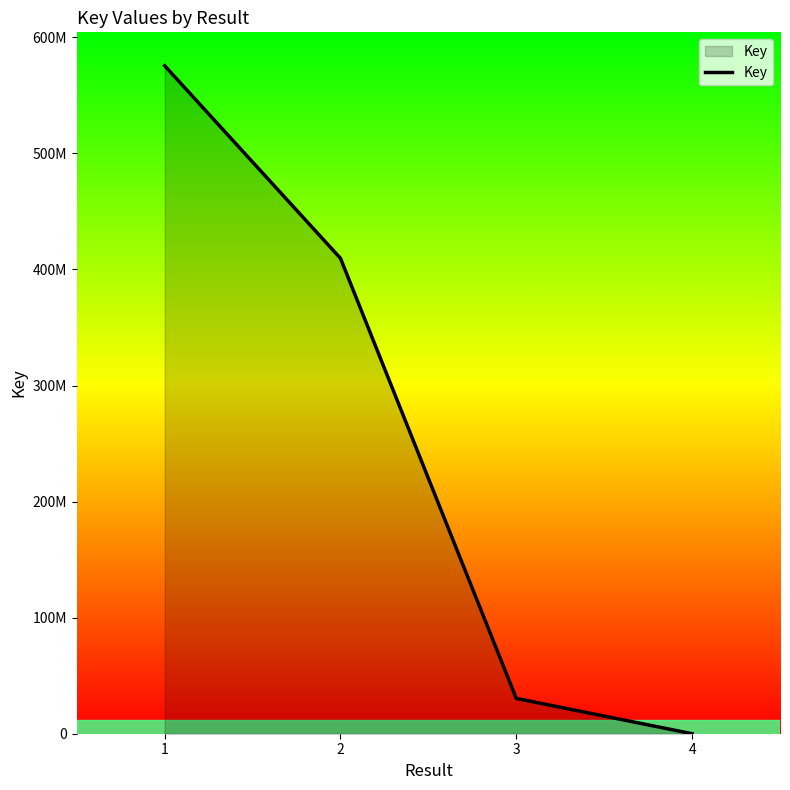

Is this an area chart (filled region under the line)?

Yes